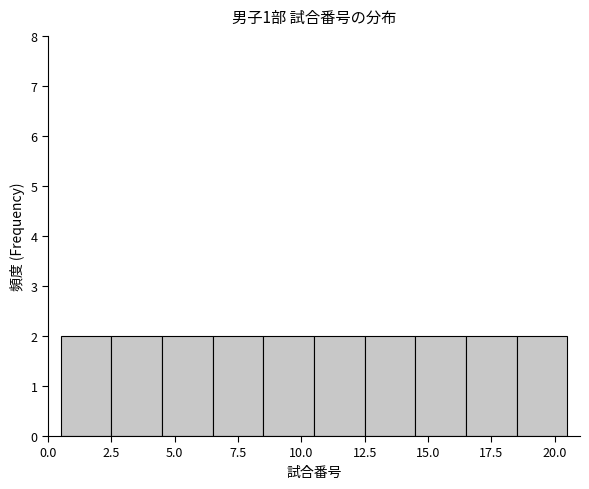

Reading left to right, list every bar in this chart as the range it spans on the x-axis followed by its height. The values are not printed on the chart, so give them approximately, as read against the axis.

0.5 to 2.5: 2
2.5 to 4.5: 2
4.5 to 6.5: 2
6.5 to 8.5: 2
8.5 to 10.5: 2
10.5 to 12.5: 2
12.5 to 14.5: 2
14.5 to 16.5: 2
16.5 to 18.5: 2
18.5 to 20.5: 2